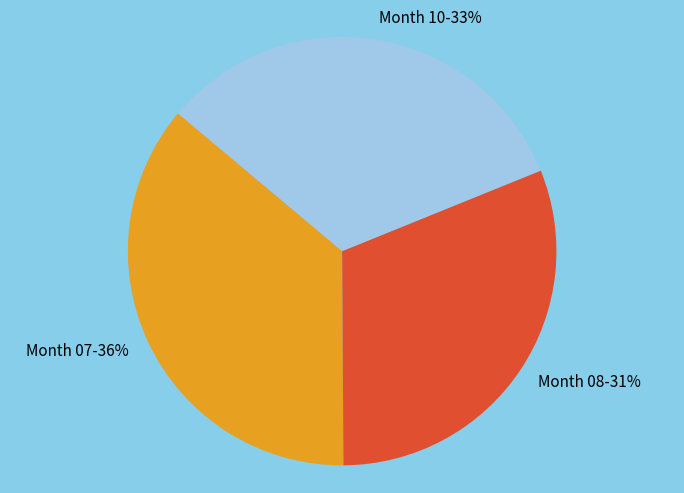

Is there any slice that represents more than half of the pie?

No